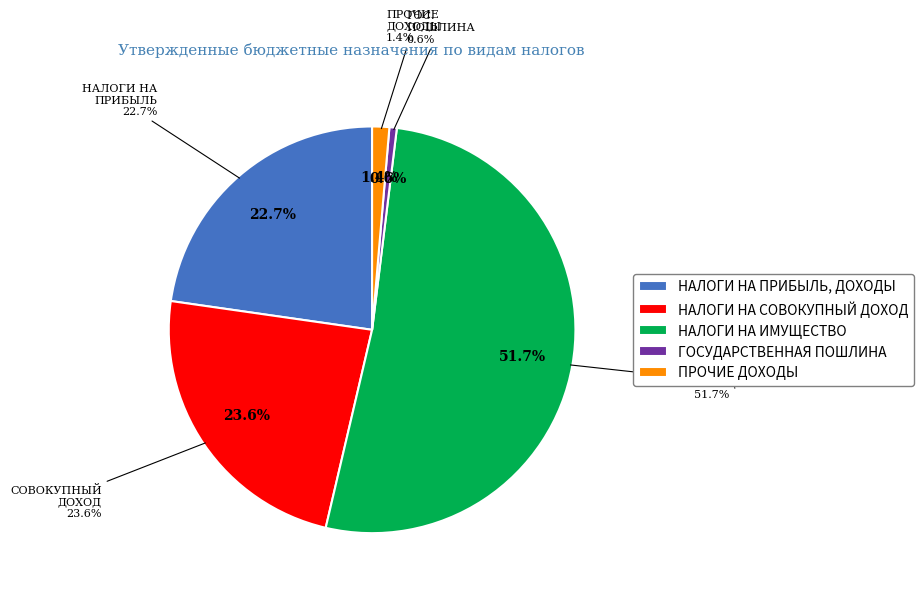

How many segments does this pie chart have?

5